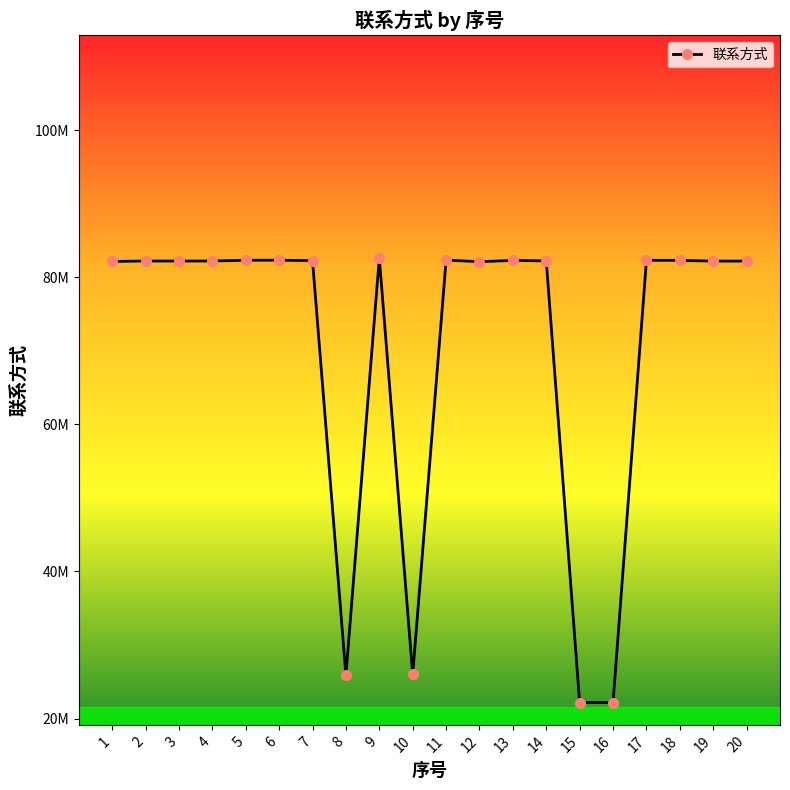

Does the chart have visible grid lines?

No